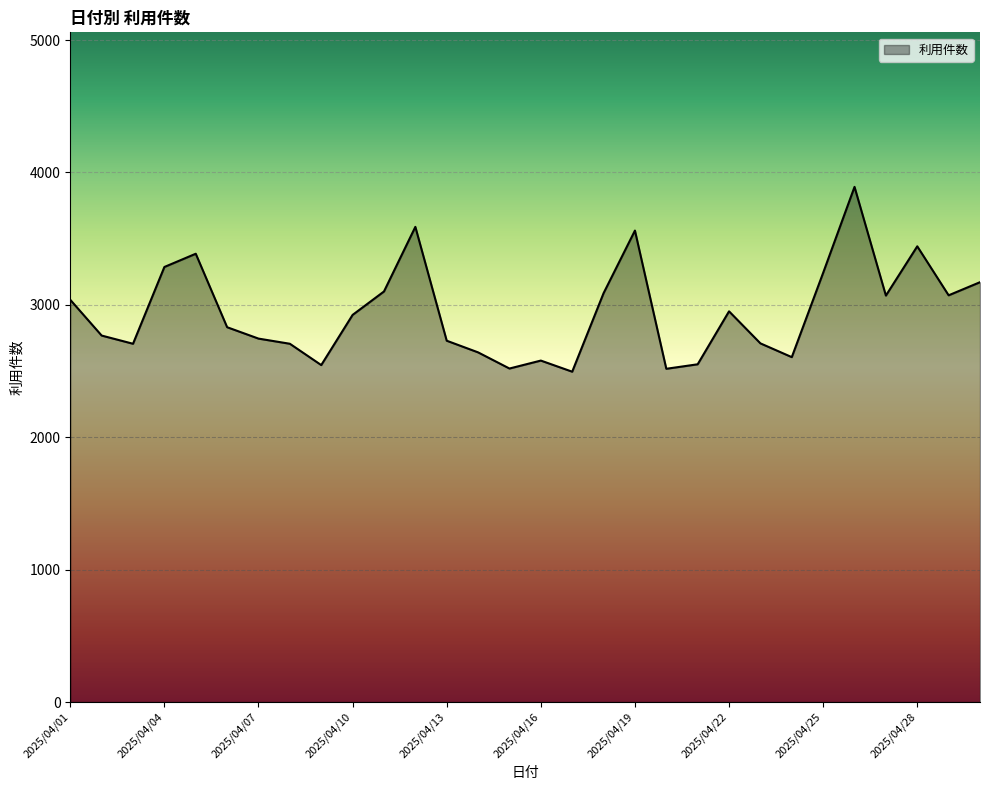

What is the minimum value shown in the chart?

2495